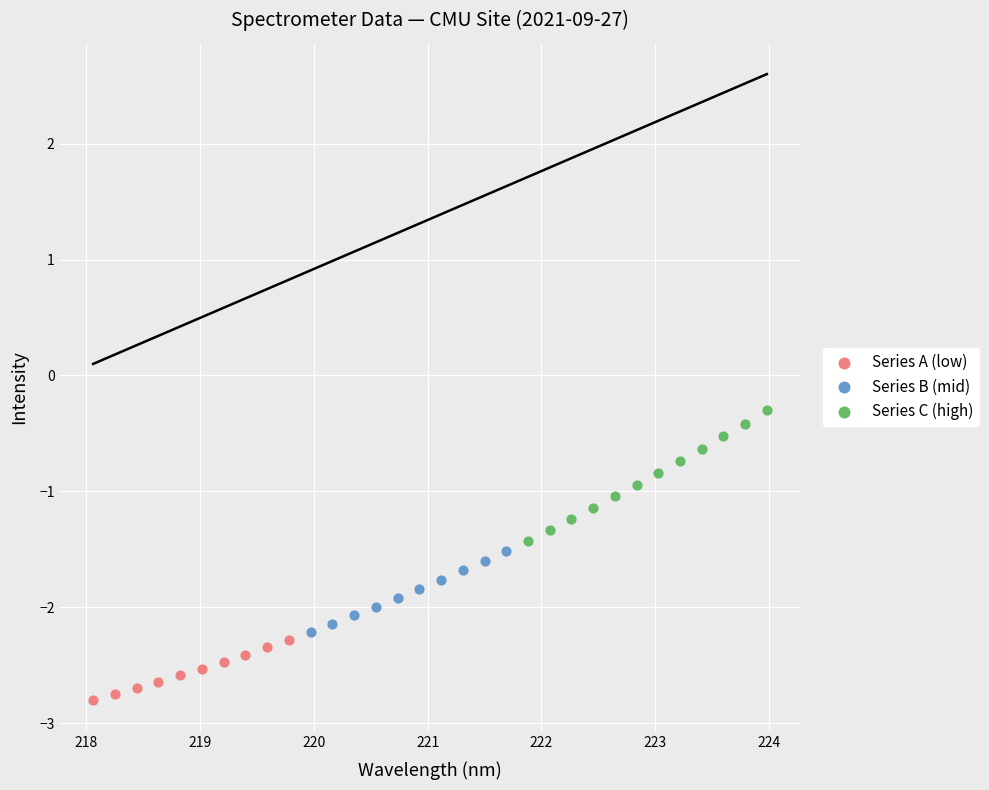

Which series reaches the minimum Y coordinate?

Series A (low)